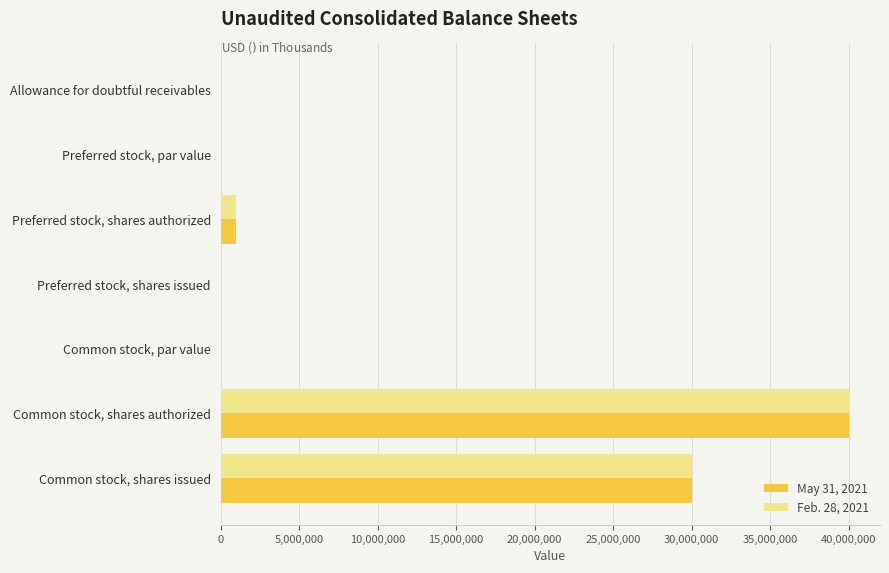

What is the maximum value for May 31, 2021?

40000000.0